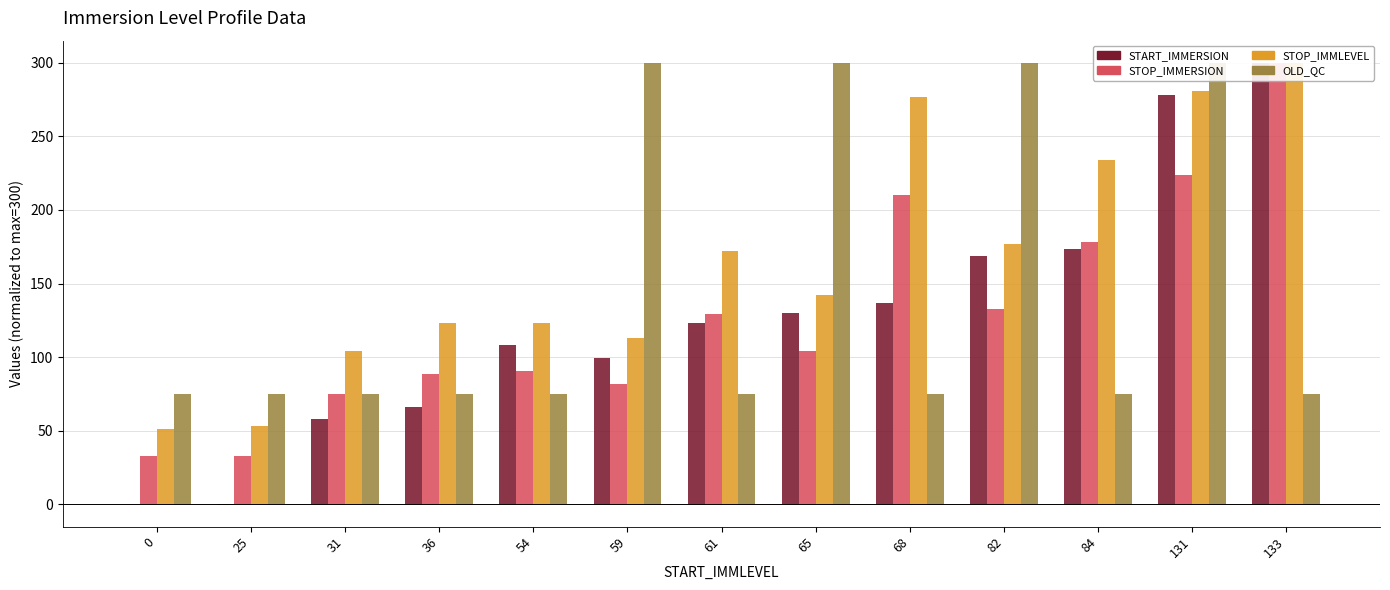

What is the difference between the STOP_IMMLEVEL values at 68 and 59?

163.8